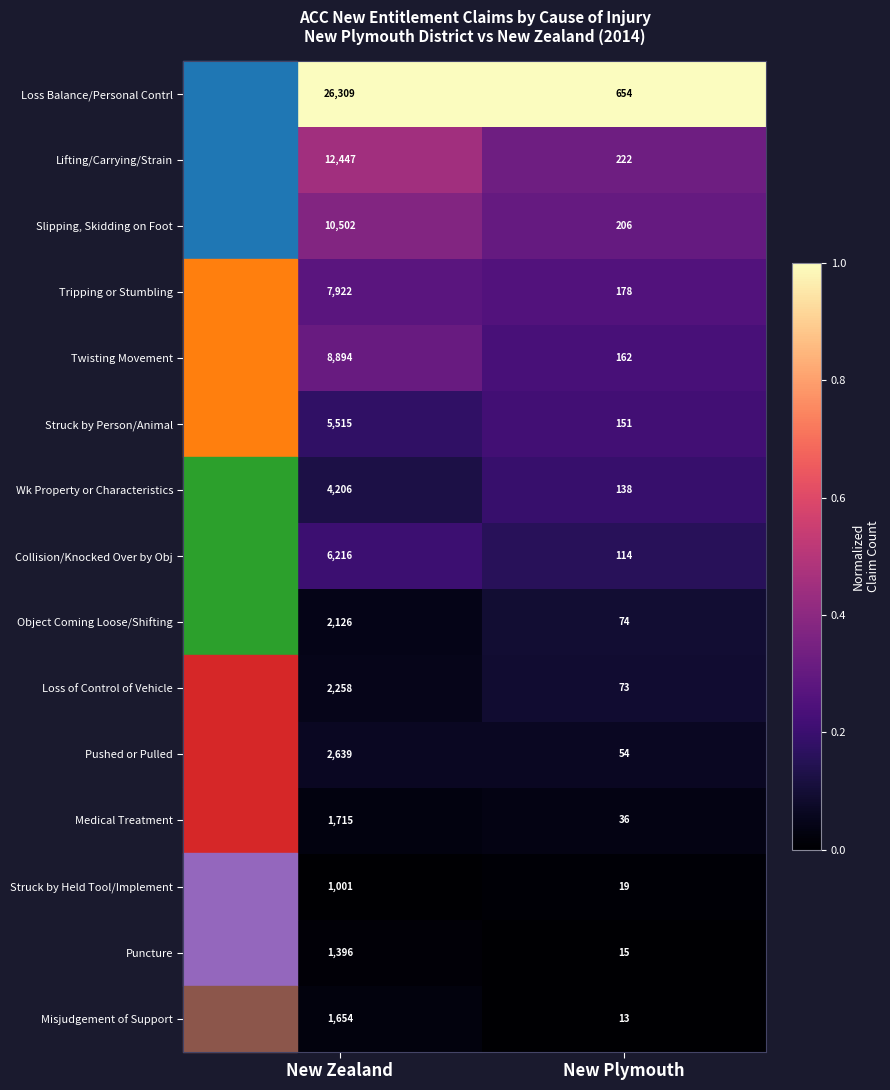

Which category has the highest value in the Loss Balance/Personal Contrl series?

New Zealand